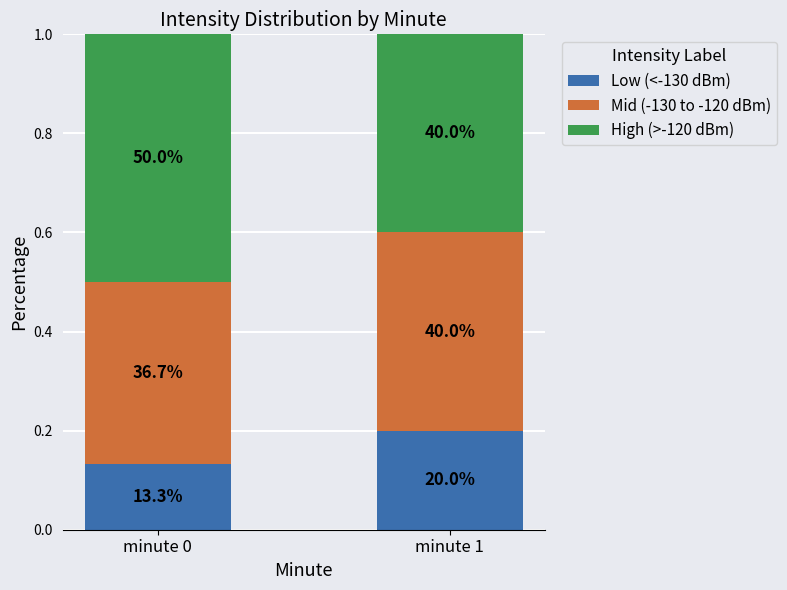

What are all the series names shown in the legend?

Low (<-130 dBm), Mid (-130 to -120 dBm), High (>-120 dBm)